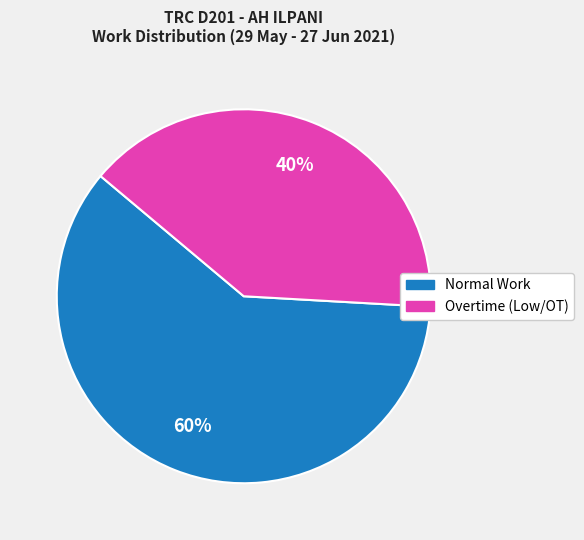

Does any single category account for the majority?

Yes